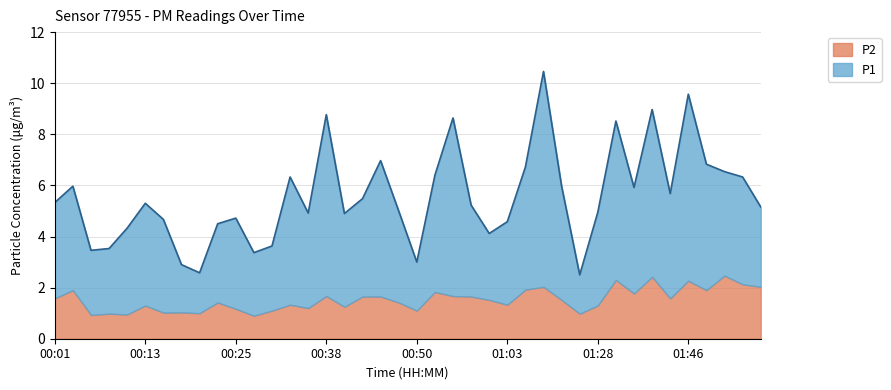

Rank the categories by value from lowest to highest.

01:16, 00:21, 00:18, 00:50, 00:28, 00:06, 00:08, 00:30, 01:00, 00:11, 00:23, 01:03, 00:16, 00:25, 00:40, 00:35, 01:28, 00:48, 01:56, 00:58, 00:13, 00:01, 00:43, 01:43, 01:39, 00:03, 01:13, 00:33, 01:53, 00:53, 01:51, 01:08, 01:48, 00:45, 01:36, 00:55, 00:38, 01:41, 01:46, 01:11